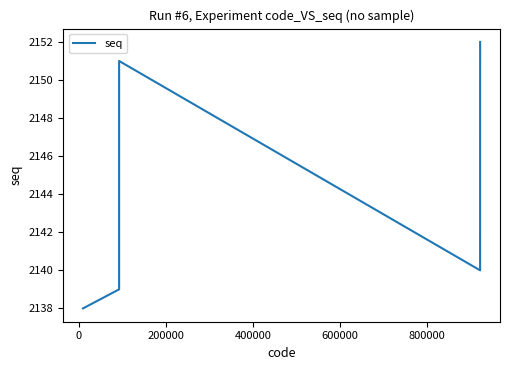

What is the smallest value displayed?

2138